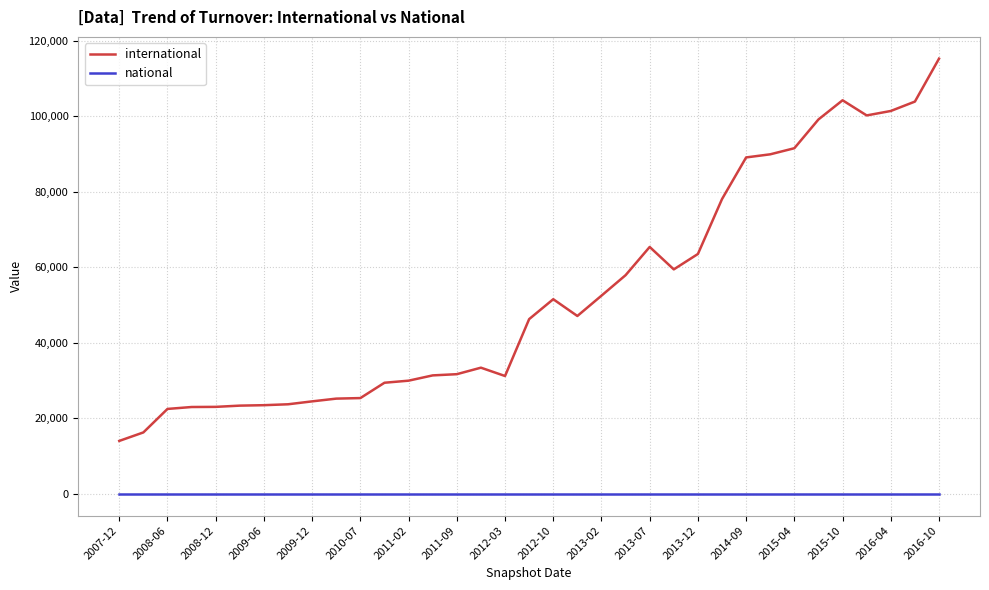

Which series has the widest spread of values?

international